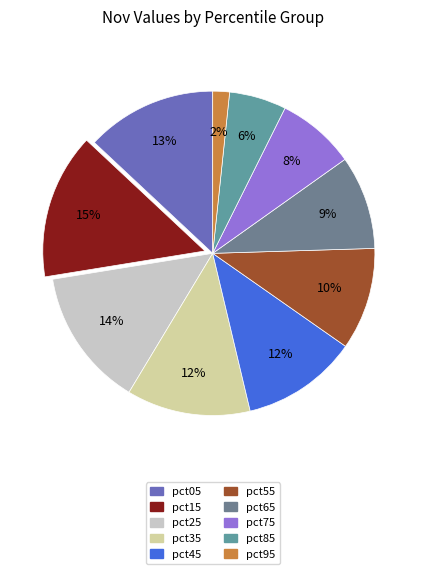

What is the change in value from pct55 to pct65?

-0.2